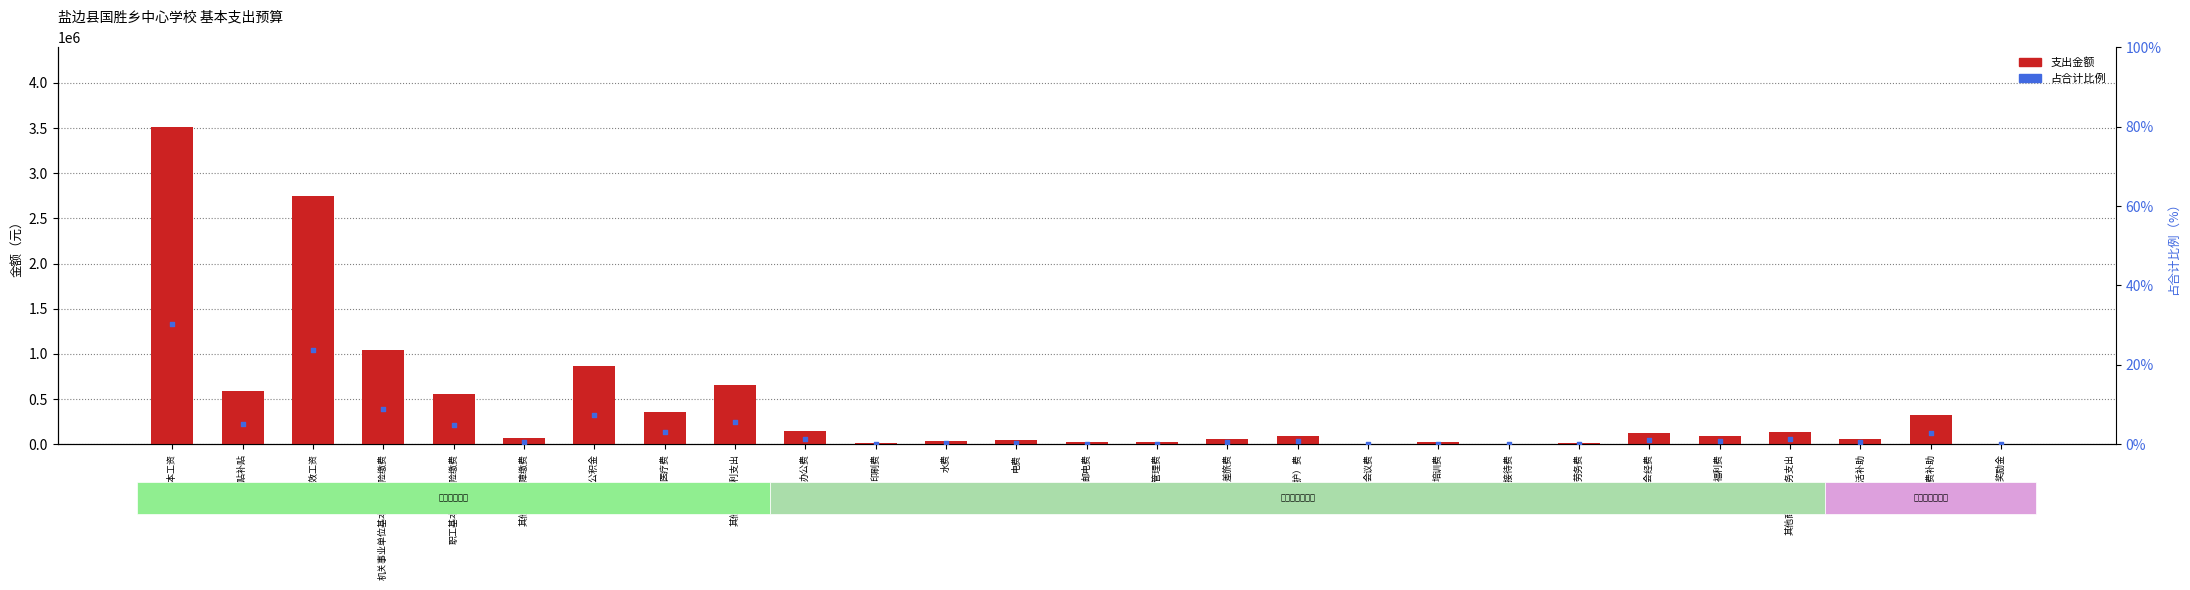

Which series has the widest spread of Y values?

支出金额